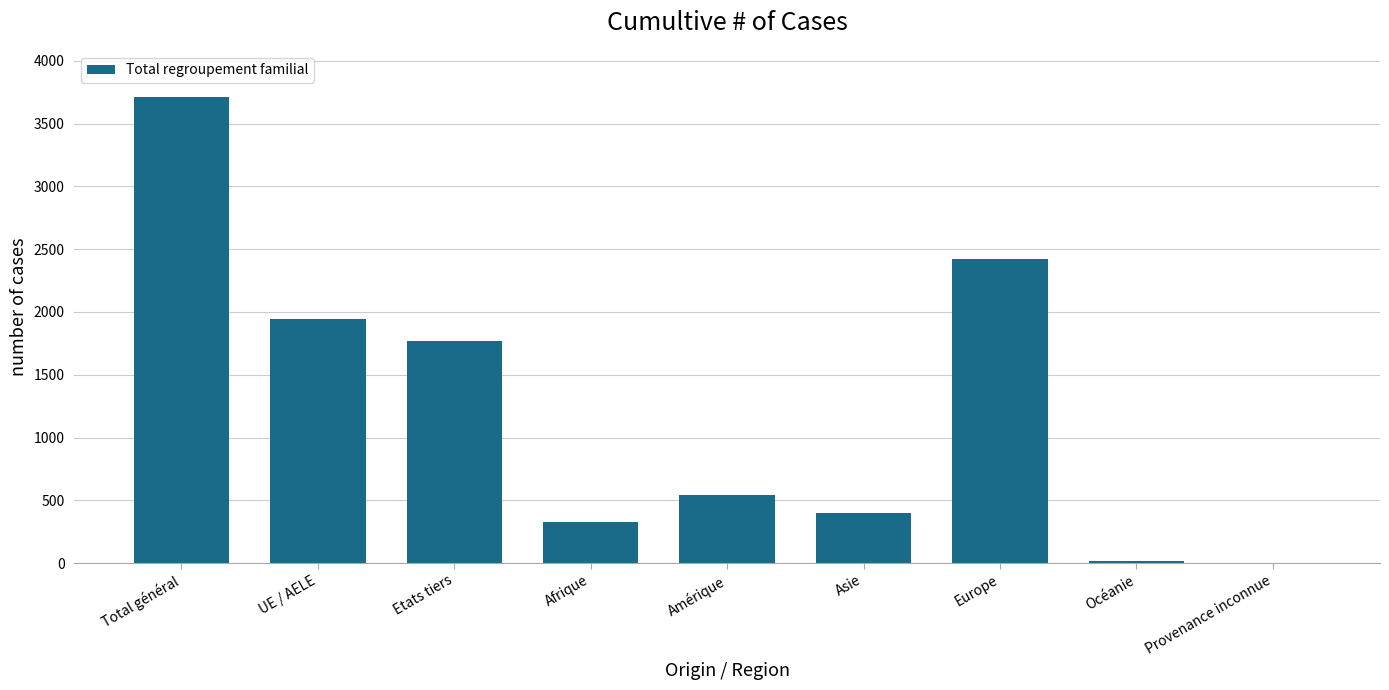

Reading right to left, extract all data points from this chart.

1	21	2419	402	541	324	1765	1943	3708